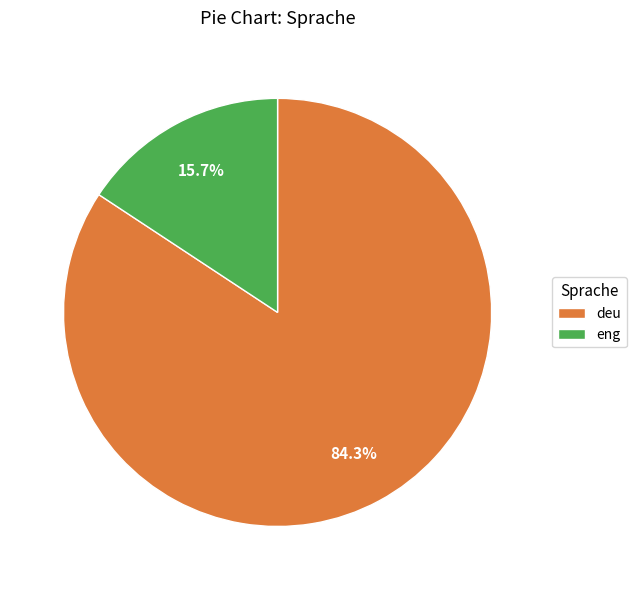

How many segments does this pie chart have?

2